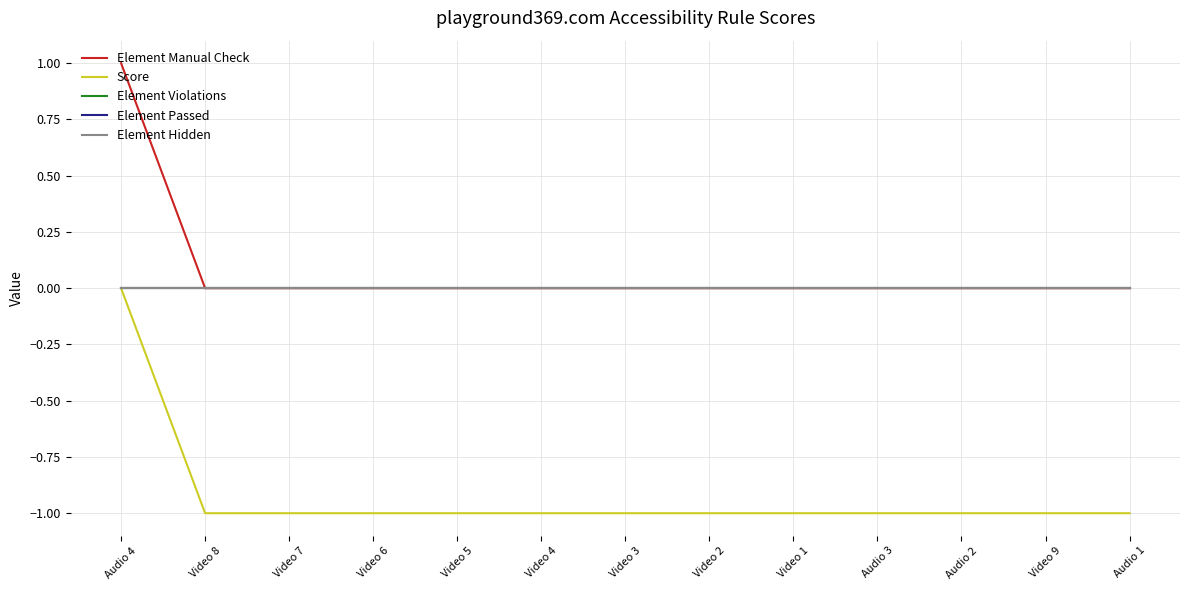

How many Score values are between -1 and 0?

13